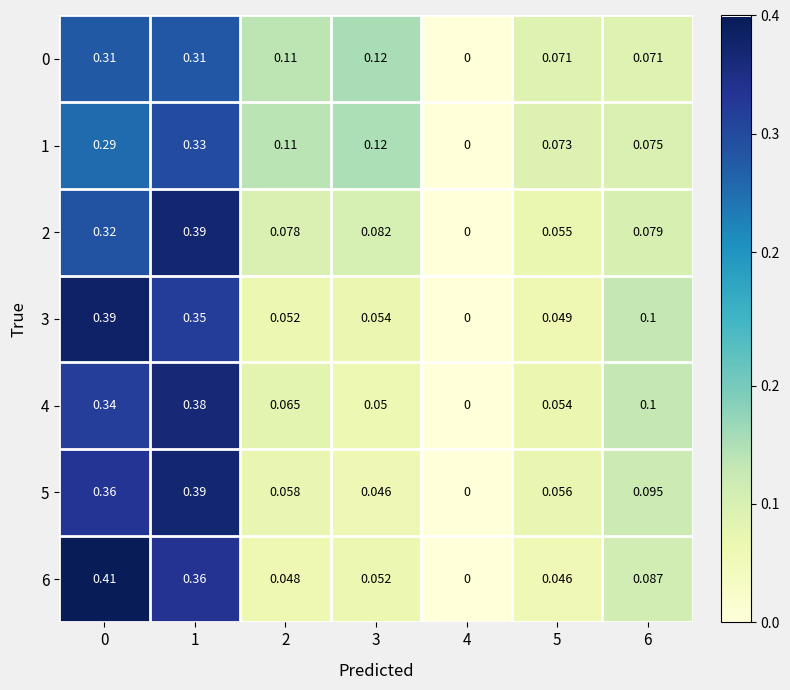

Is the value of 5 at 1 greater than the value of 0 at 0?

Yes